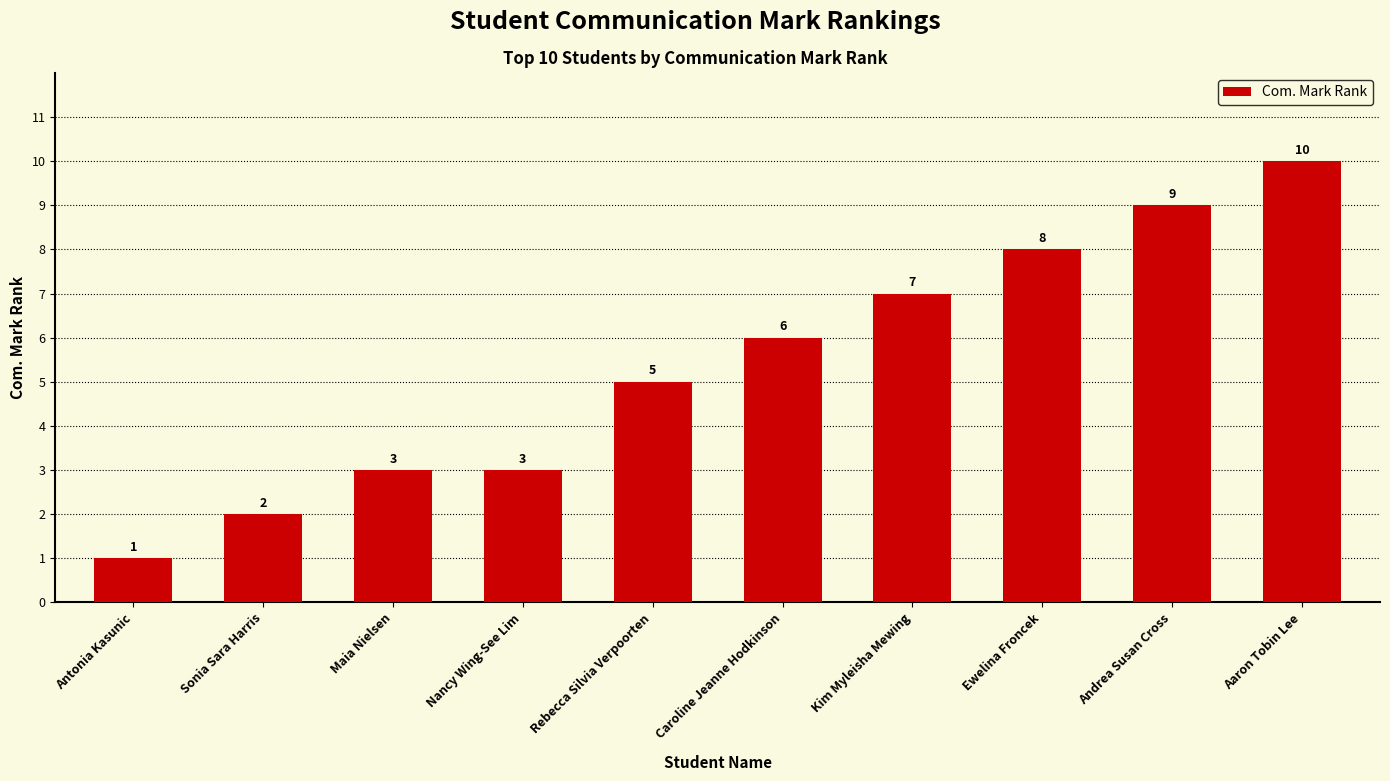

Approximately how many times larger is the value at Maia Nielsen compared to Nancy Wing-See Lim?

1.0